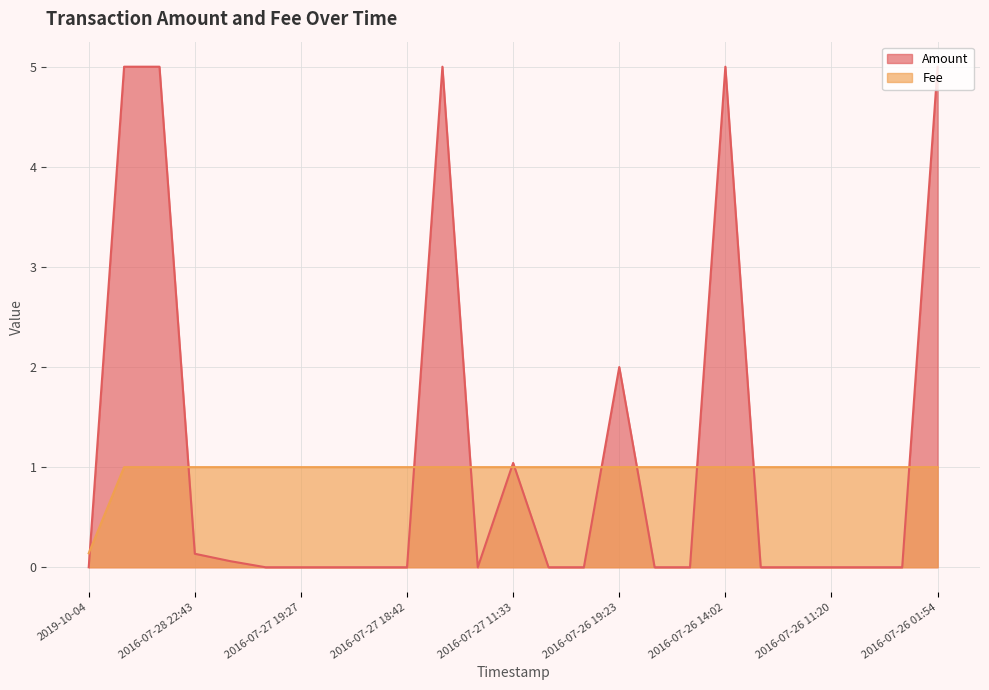

Rank the series at 2016-07-26 01:54 from highest to lowest value.

Amount, Fee